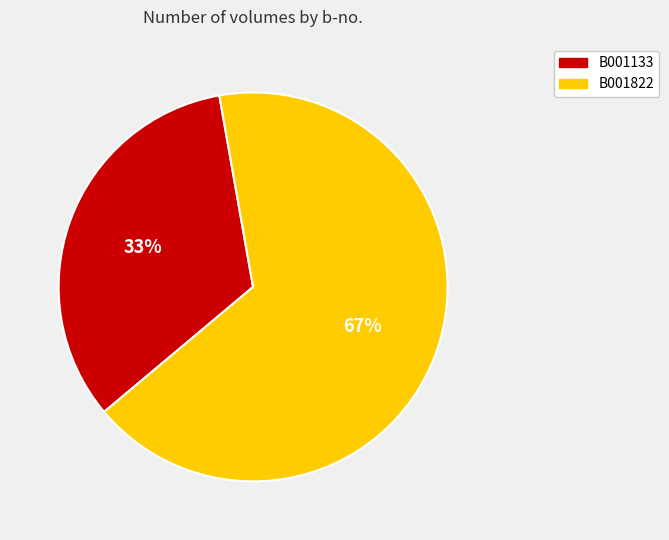

To the nearest percent, what percentage of the pie is B001133?

33%